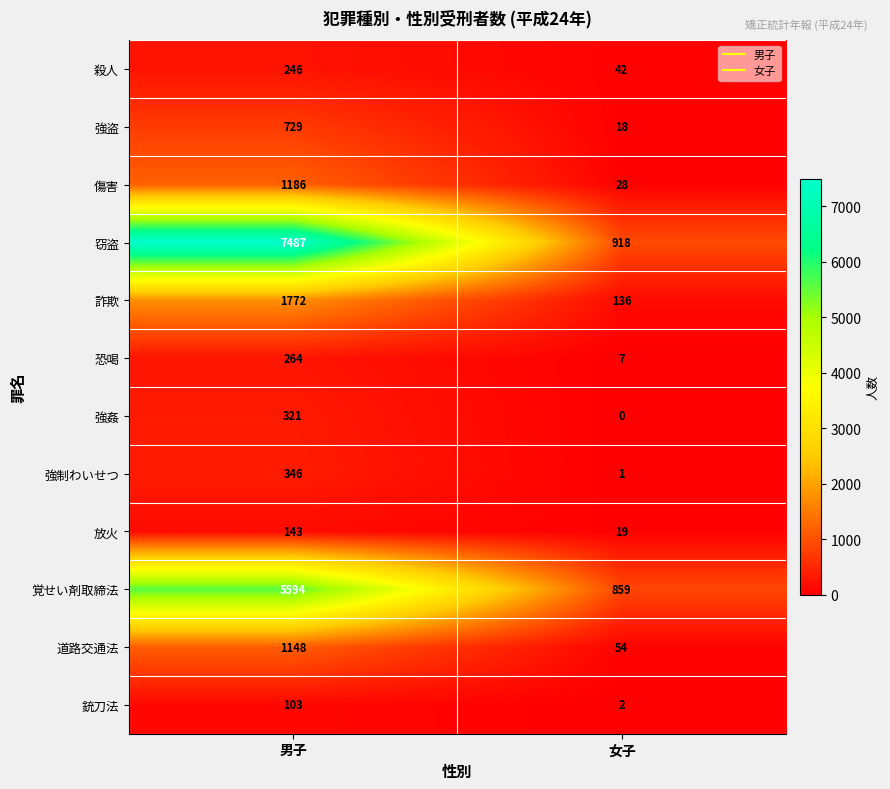

What value does the 殺人 series have at 男子, to the nearest 10?

250